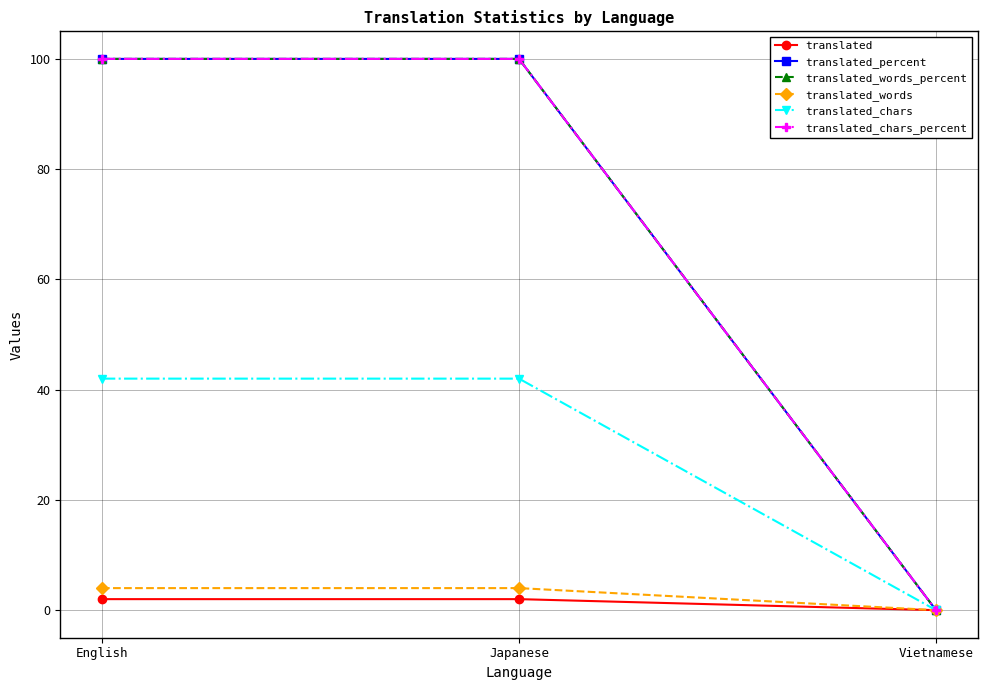

Is this an area chart (filled region under the line)?

No